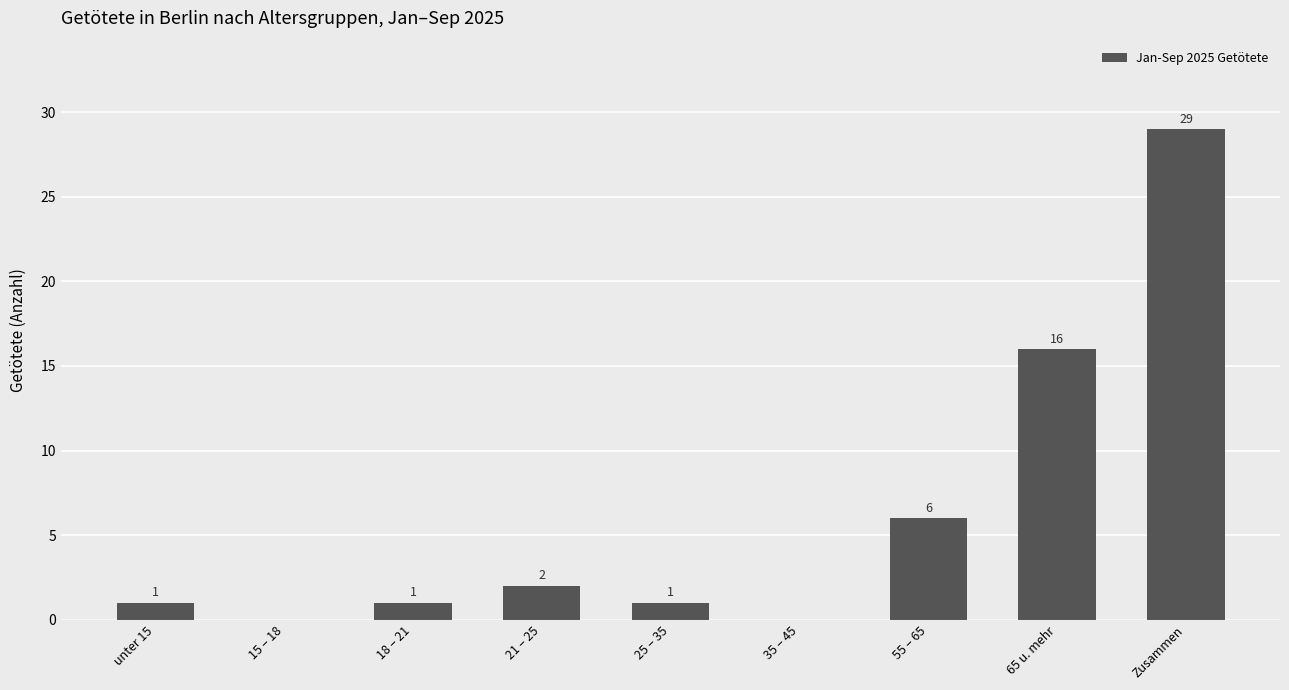

How many data points does each series have?

9